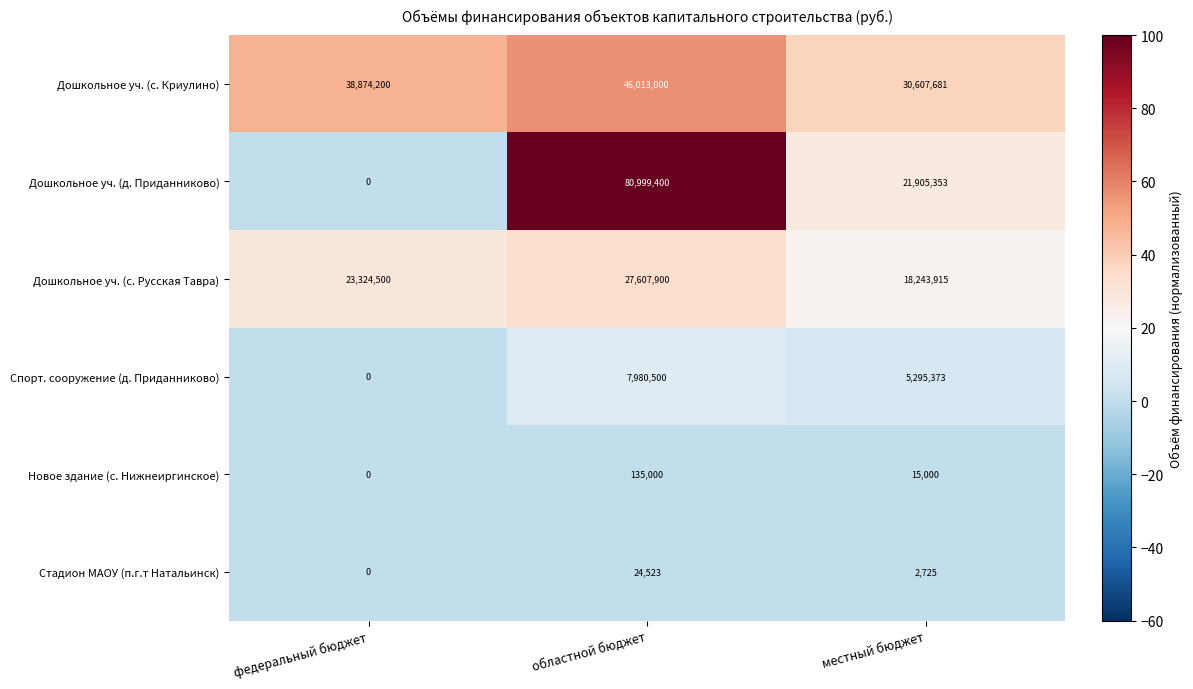

What is the lowest value of the Дошкольное уч. (с. Криулино) series?

30607681